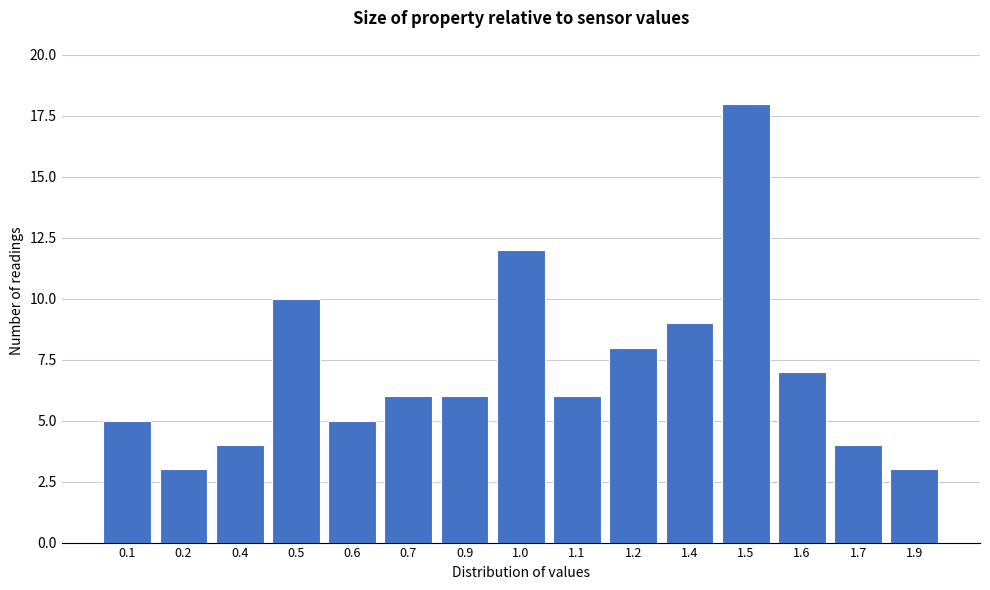

Reading left to right, extract all data points from this chart.

5	3	4	10	5	6	6	12	6	8	9	18	7	4	3